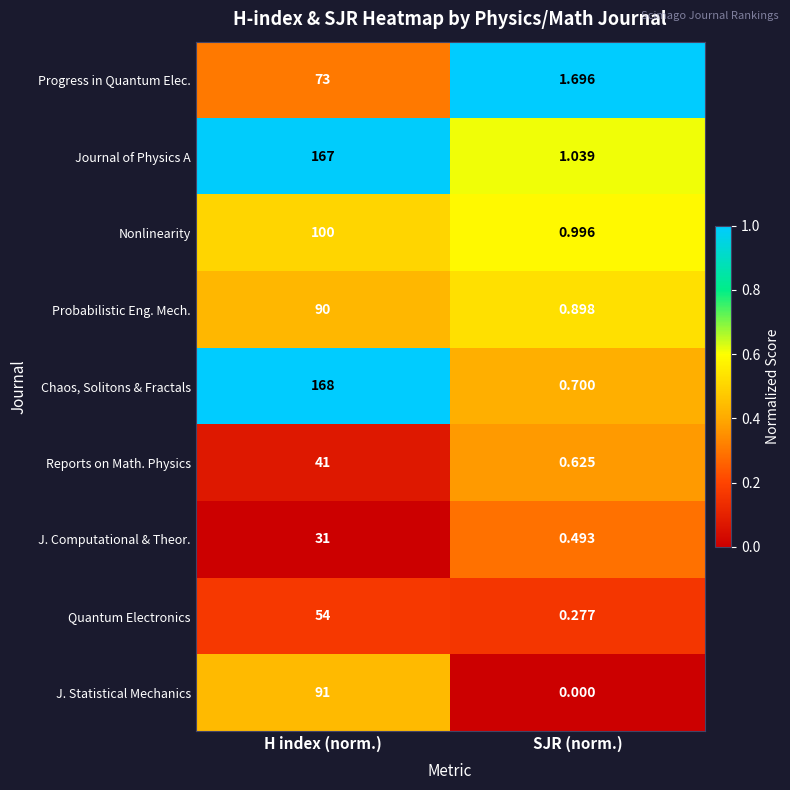

At which label is J. Computational & Theor. closest to 15?

SJR (norm.)